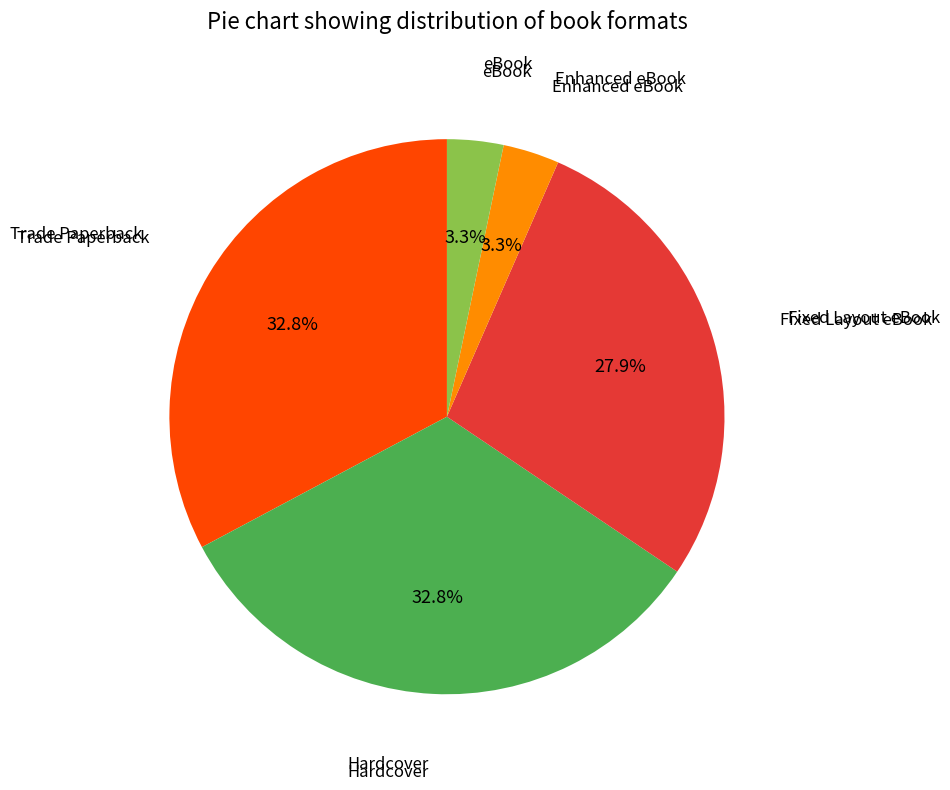

Is there any slice that represents more than half of the pie?

No